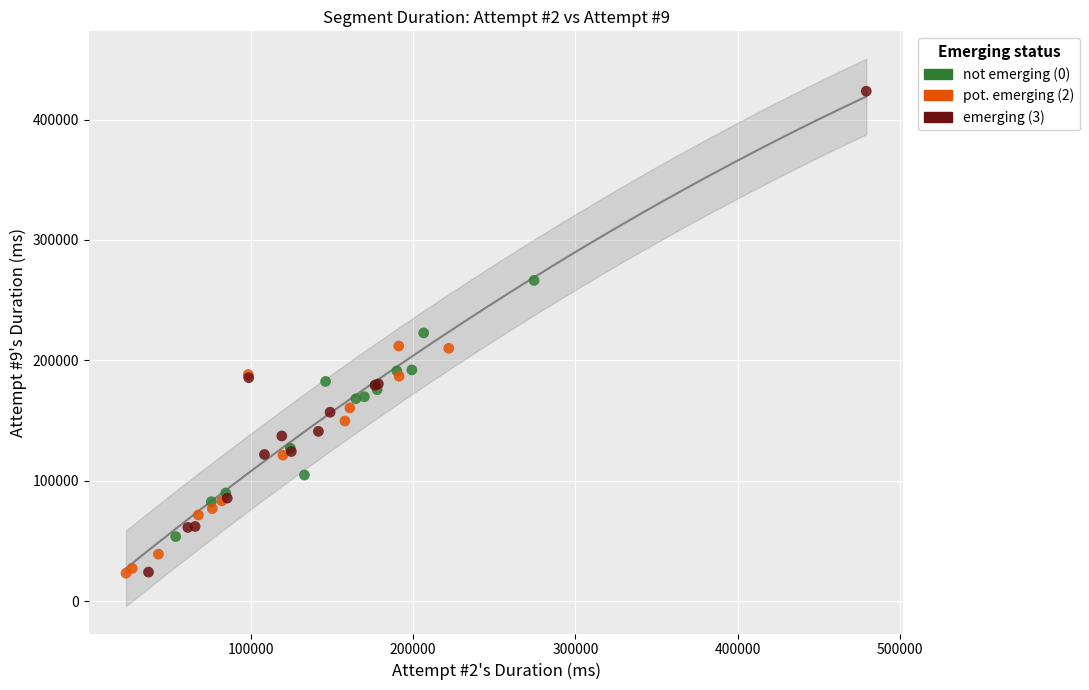

Which series has the widest spread of Y values?

emerging (3)